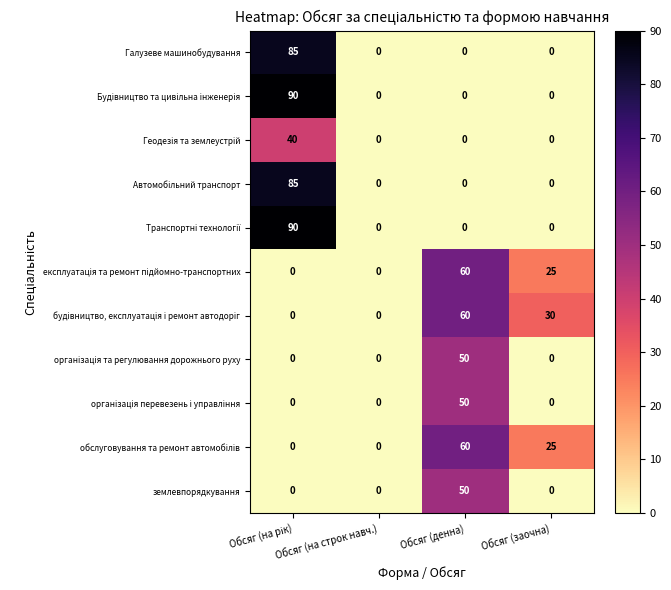

What is the spread (max minus min) of values at Обсяг (заочна)?

30